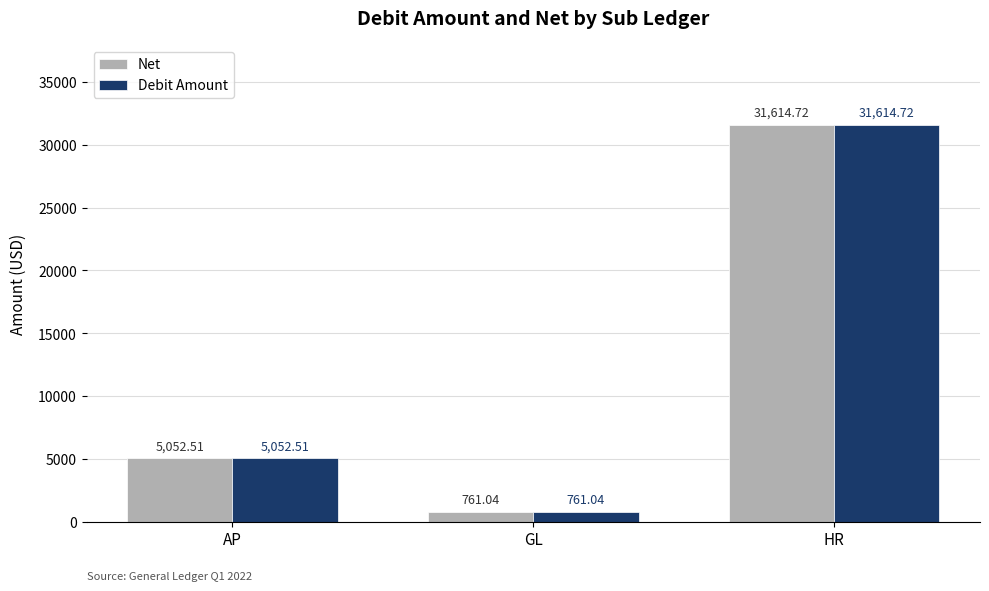

What is the difference between the Debit Amount values at AP and HR?

26562.2